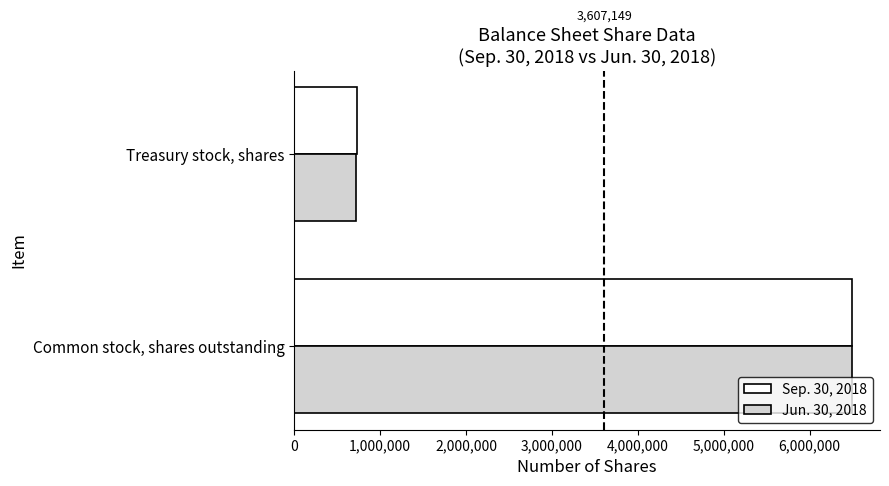

Which series has the widest spread of values?

Jun. 30, 2018